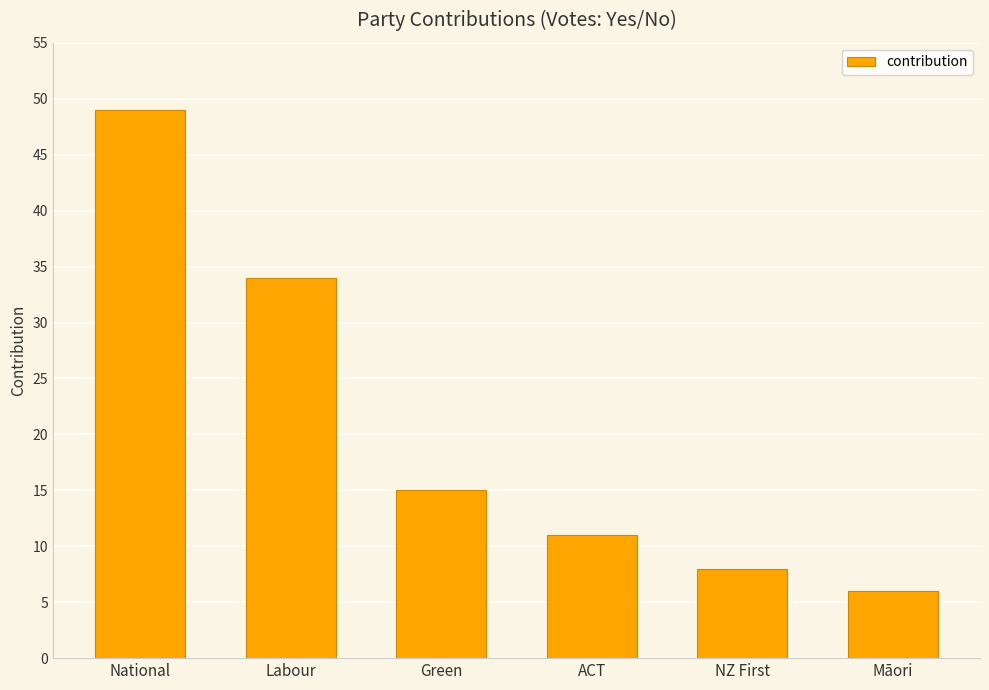

Reading right to left, transcribe all the data shown in this chart.

6	8	11	15	34	49